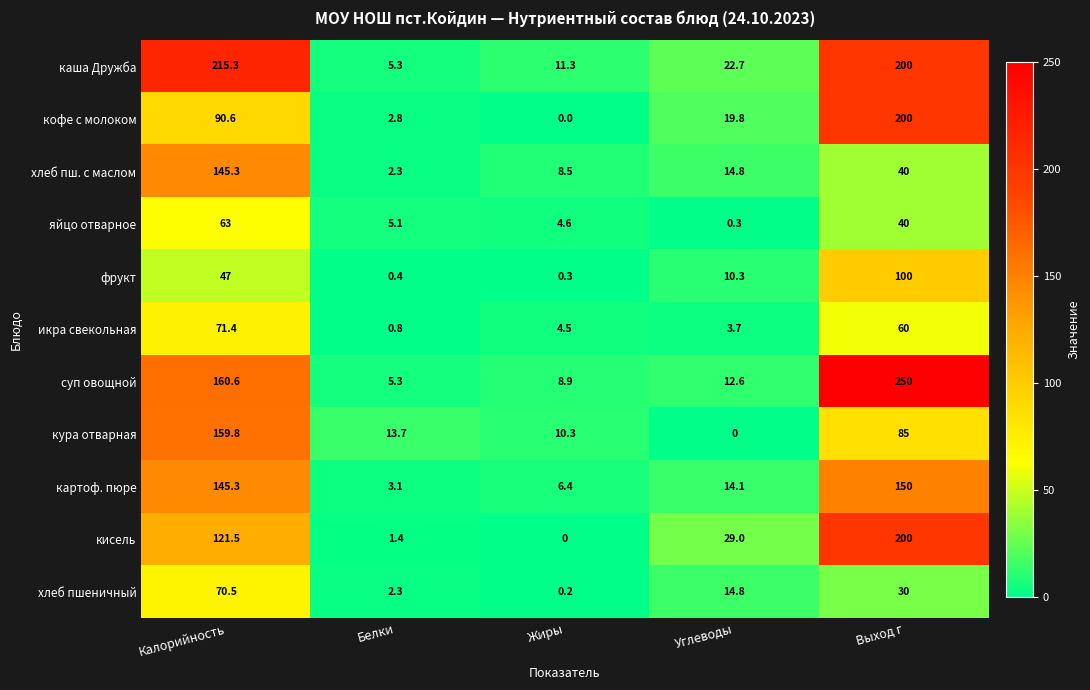

Rank the categories by каша Дружба value from highest to lowest.

Калорийность, Выход г, Углеводы, Жиры, Белки